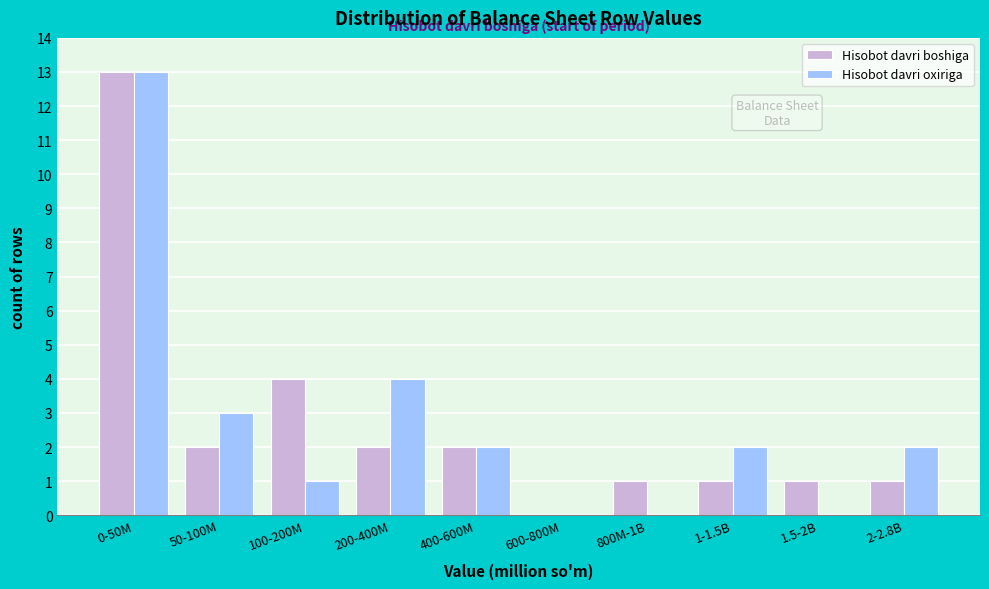

Reading right to left, list all the values displayed in this chart.

Hisobot davri boshiga: 2-2.8B=1	1.5-2B=1	1-1.5B=1	800M-1B=1	600-800M=0	400-600M=2	200-400M=2	100-200M=4	50-100M=2	0-50M=13
Hisobot davri oxiriga: 2-2.8B=2	1.5-2B=0	1-1.5B=2	800M-1B=0	600-800M=0	400-600M=2	200-400M=4	100-200M=1	50-100M=3	0-50M=13